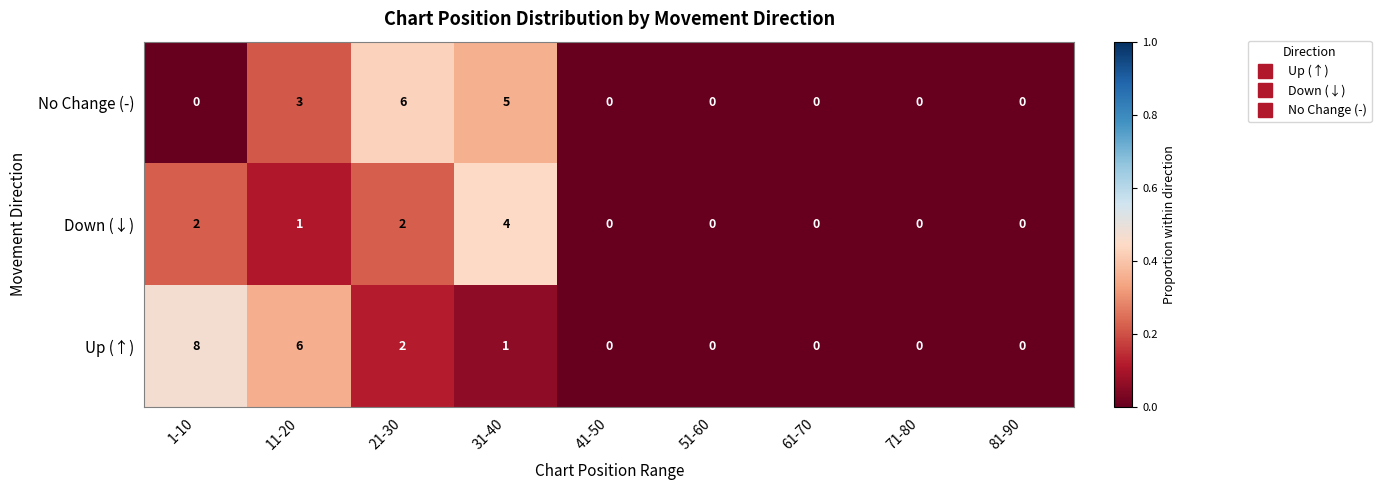

How many Down (↓) values are between 0 and 2?

8